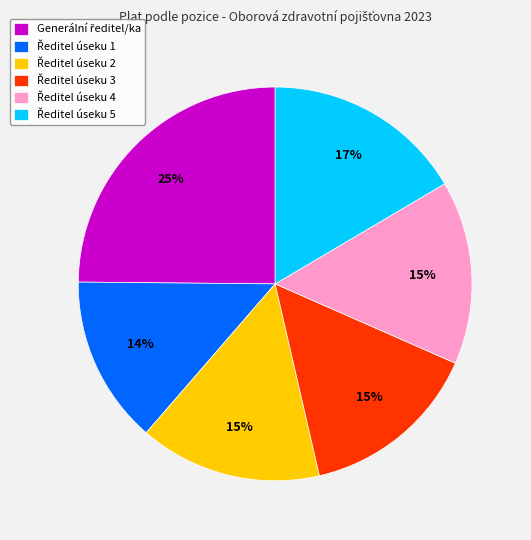

Is there any slice that represents more than half of the pie?

No